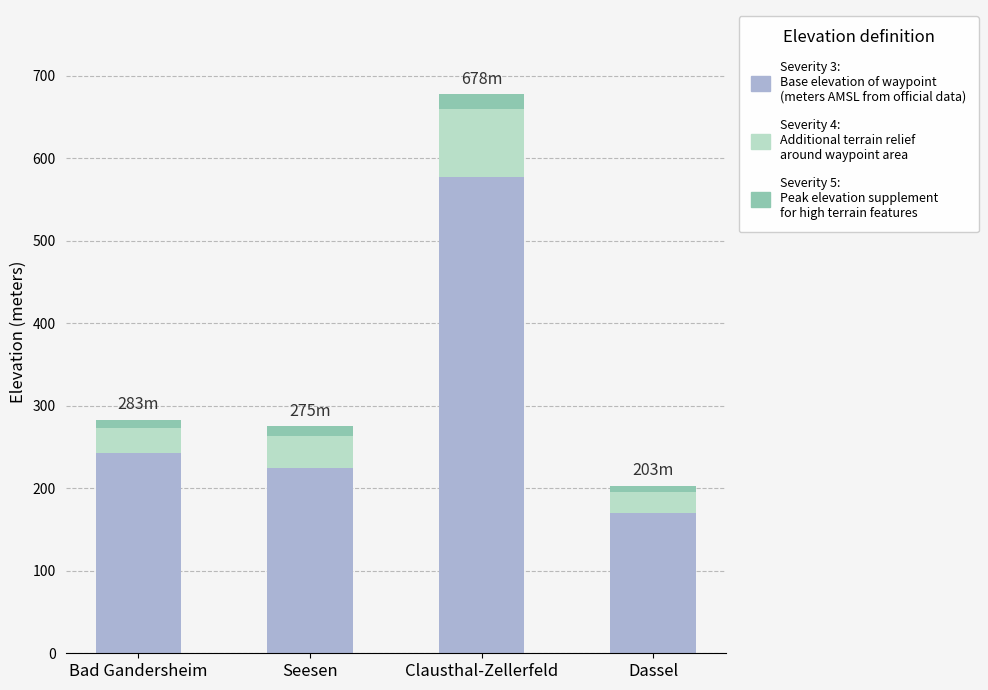

At which category is the sum across all series the highest?

Clausthal-Zellerfeld